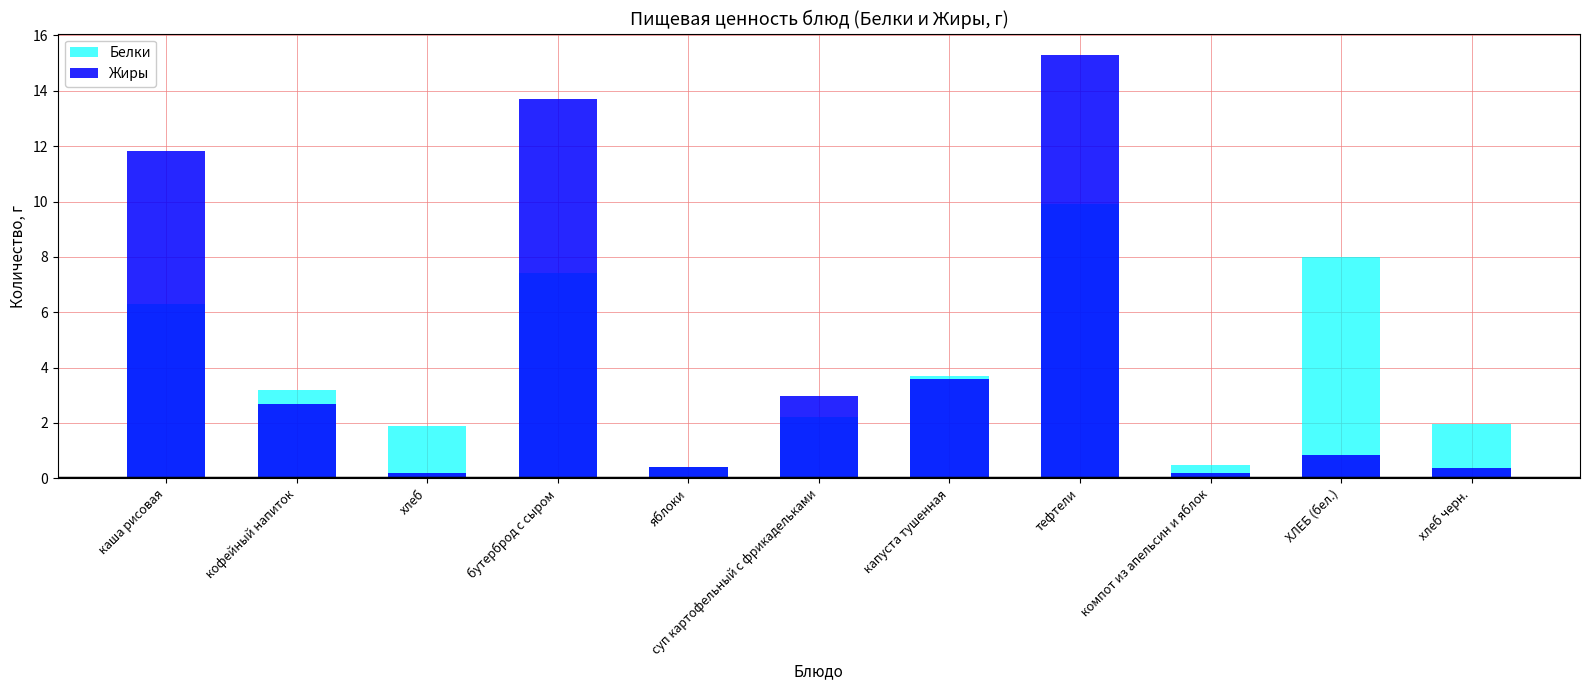

What is the value of the Жиры bar at the 6th from the left?

3.0